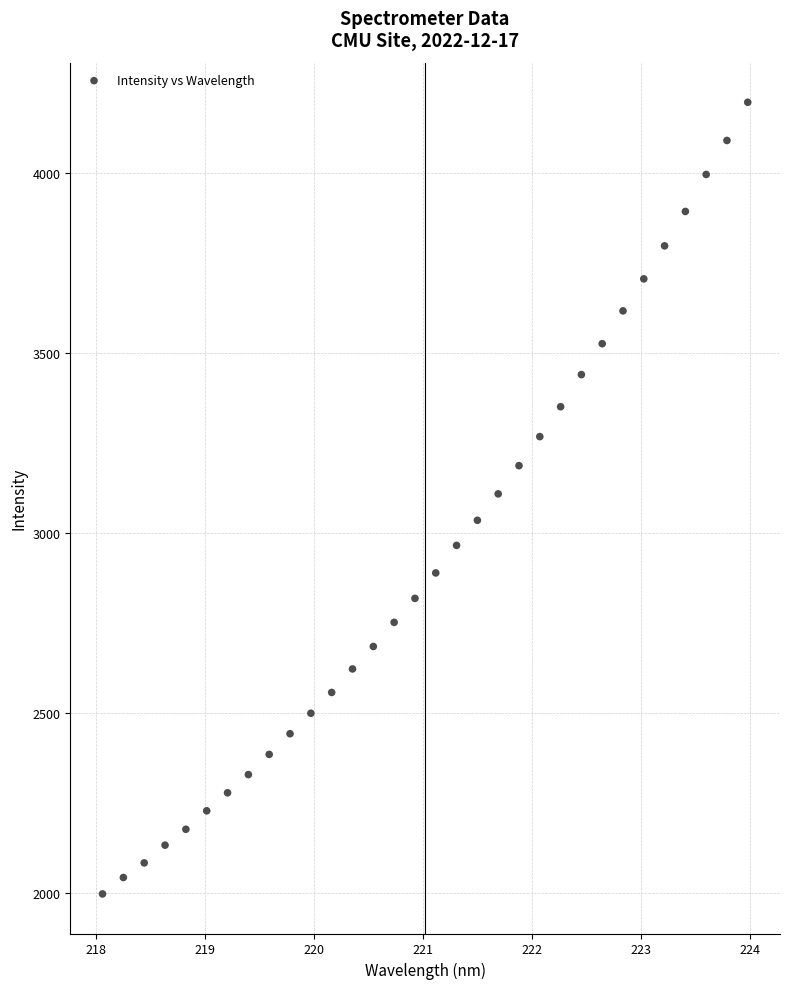

What is the range of Y values (max minus min)?

2198.8